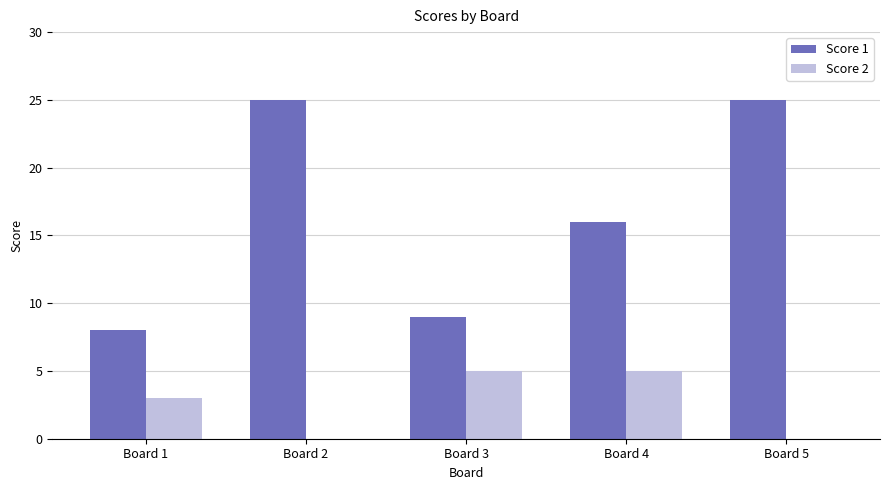

How many distinct data groups are displayed?

2